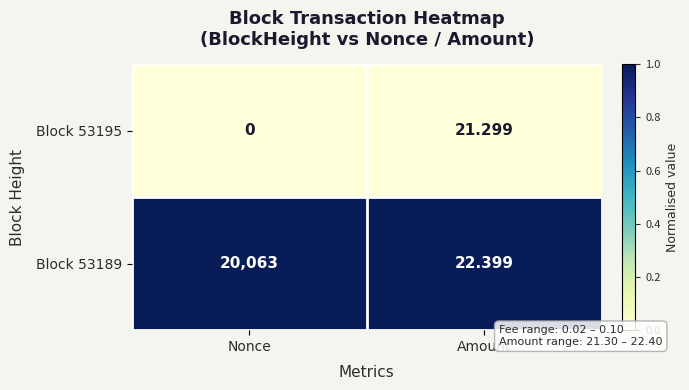

Rank the series at Nonce from highest to lowest value.

Block 53189, Block 53195